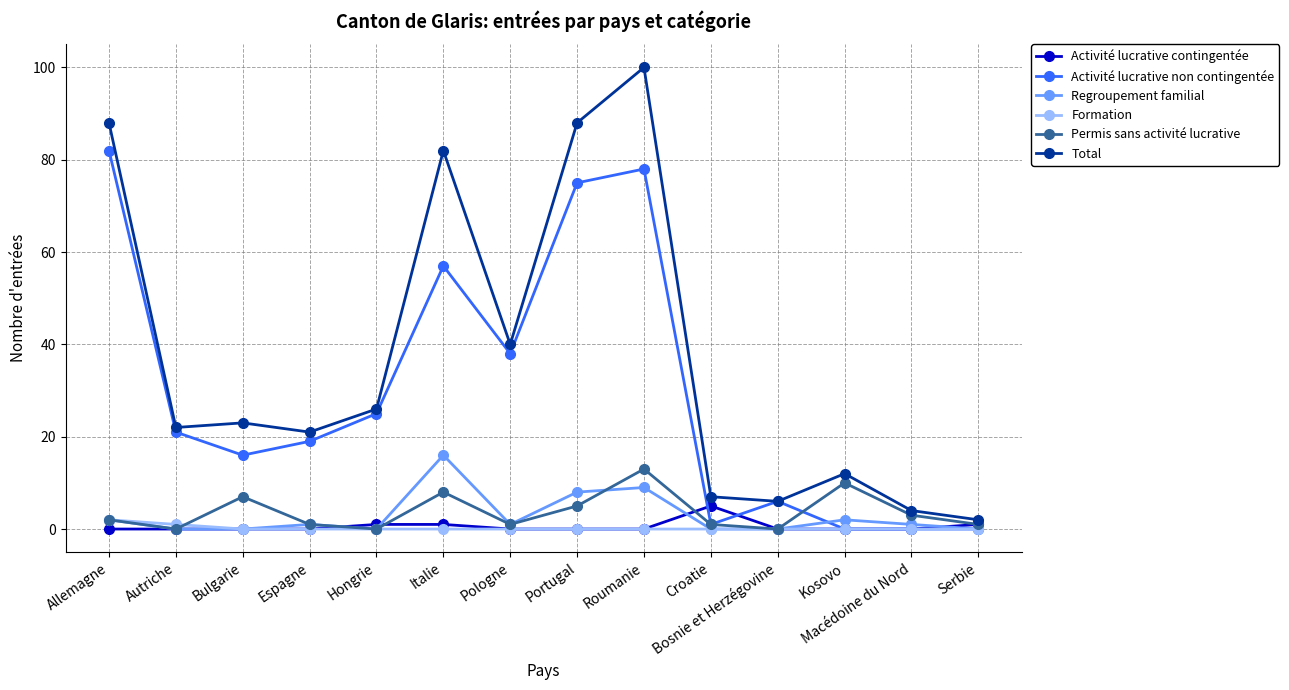

What is the sum of all Activité lucrative non contingentée values?

418